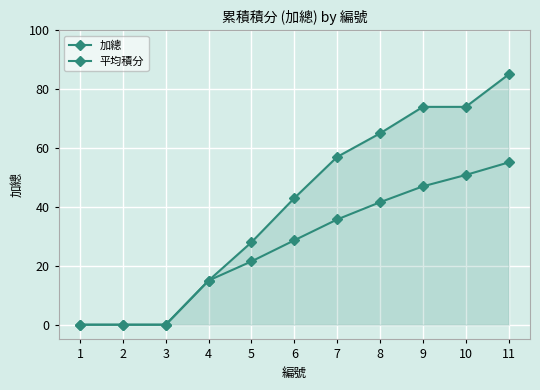

How many series are shown in this chart?

2